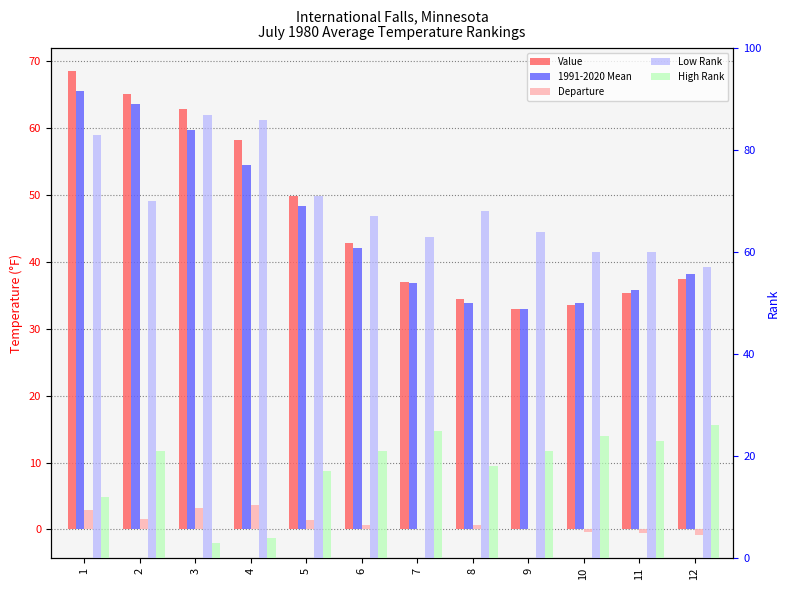

Rank the categories by Low Rank value from lowest to highest.

12, 10, 11, 7, 9, 6, 8, 2, 5, 1, 4, 3